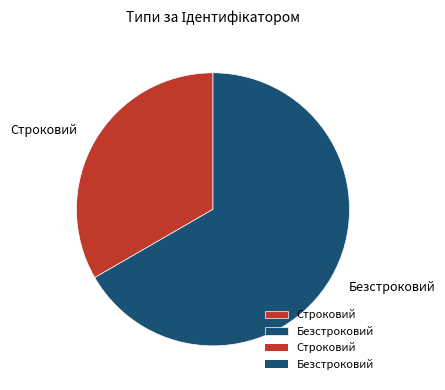

Rank the categories by value from lowest to highest.

Строковий, Безстроковий